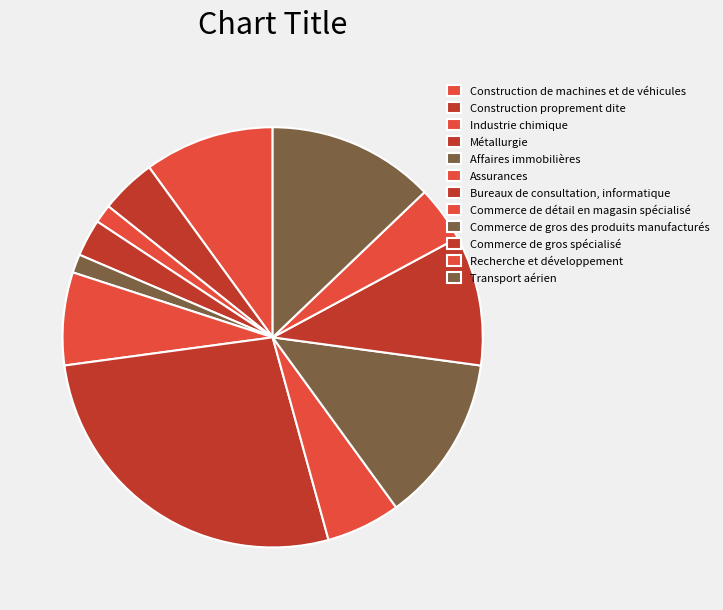

Is the sum of Commerce de gros spécialisé and Transport aérien greater than half?

No